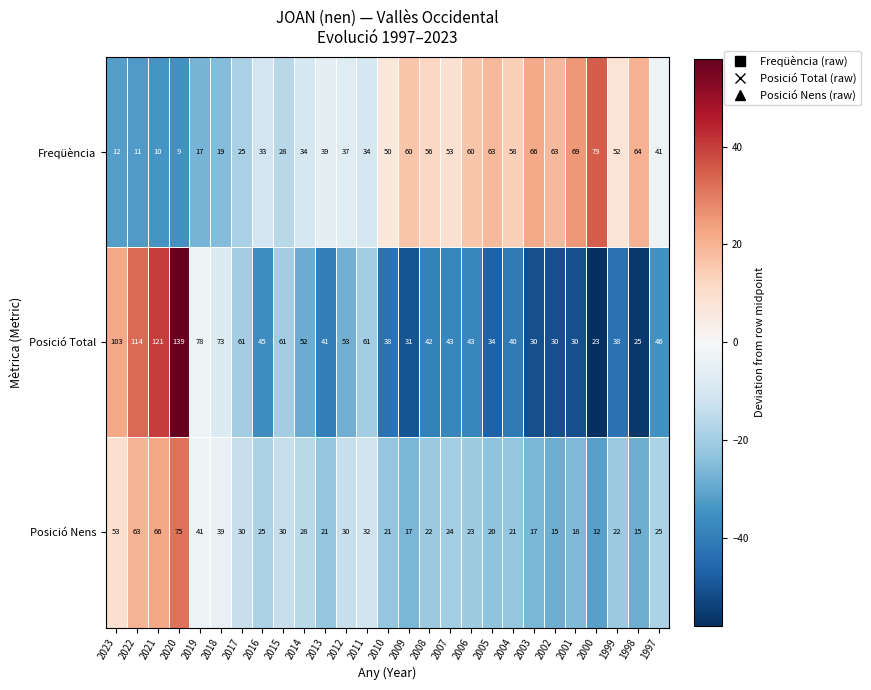

Which series has the widest spread of values?

Posició Total